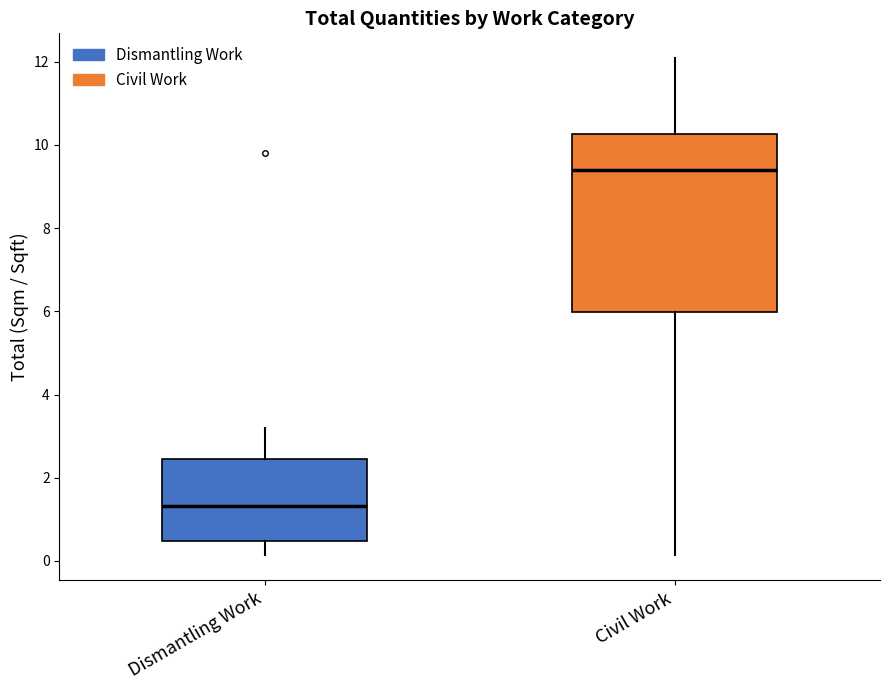

Which box's median line is the lowest?

Dismantling Work